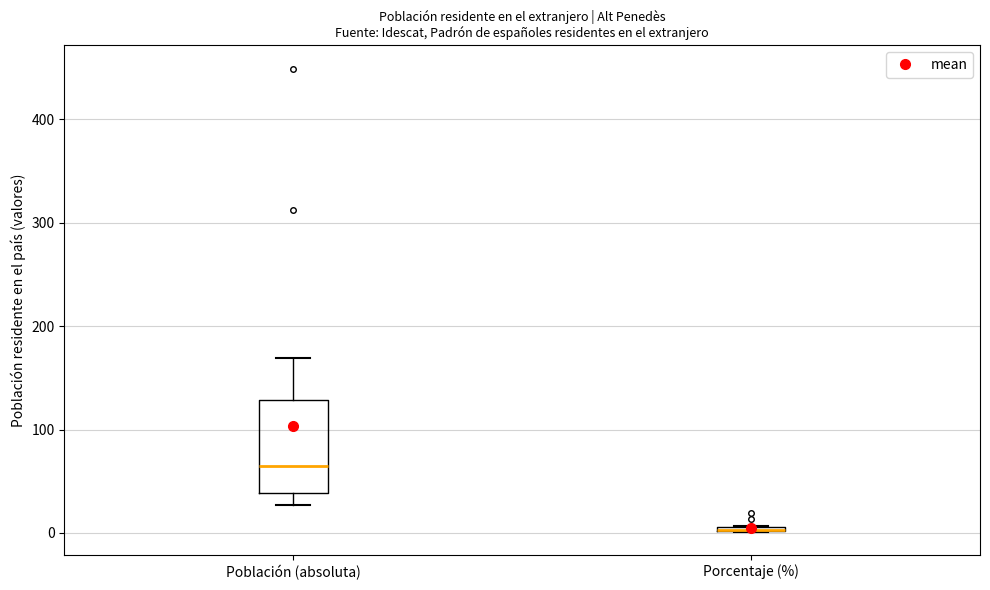

Comparing the boxes themselves (not the whiskers), which one is the tallest?

Población (absoluta)